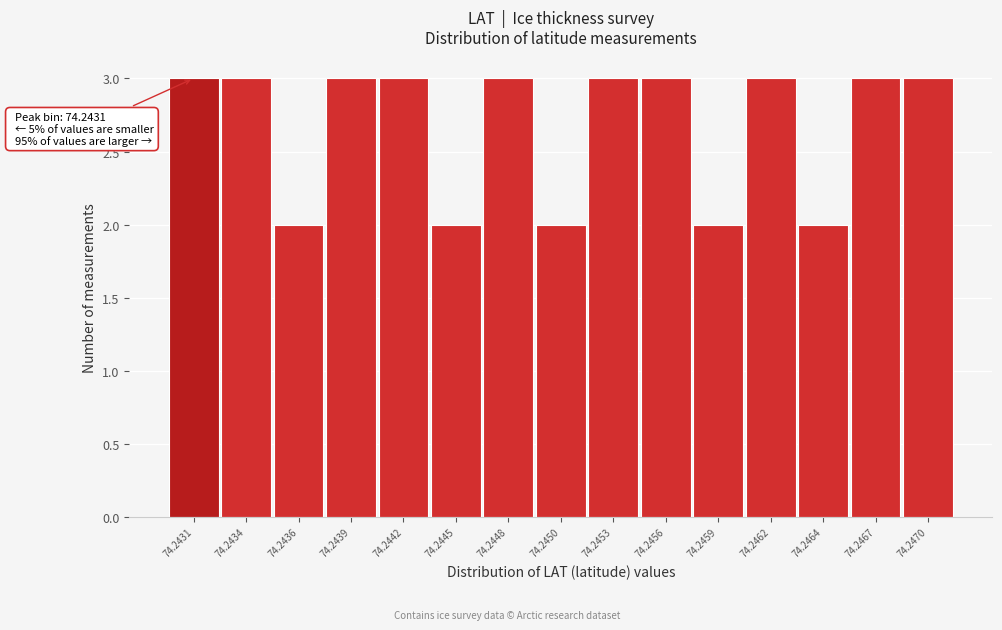

Reading left to right, list all the values displayed in this chart.

3	3	2	3	3	2	3	2	3	3	2	3	2	3	3